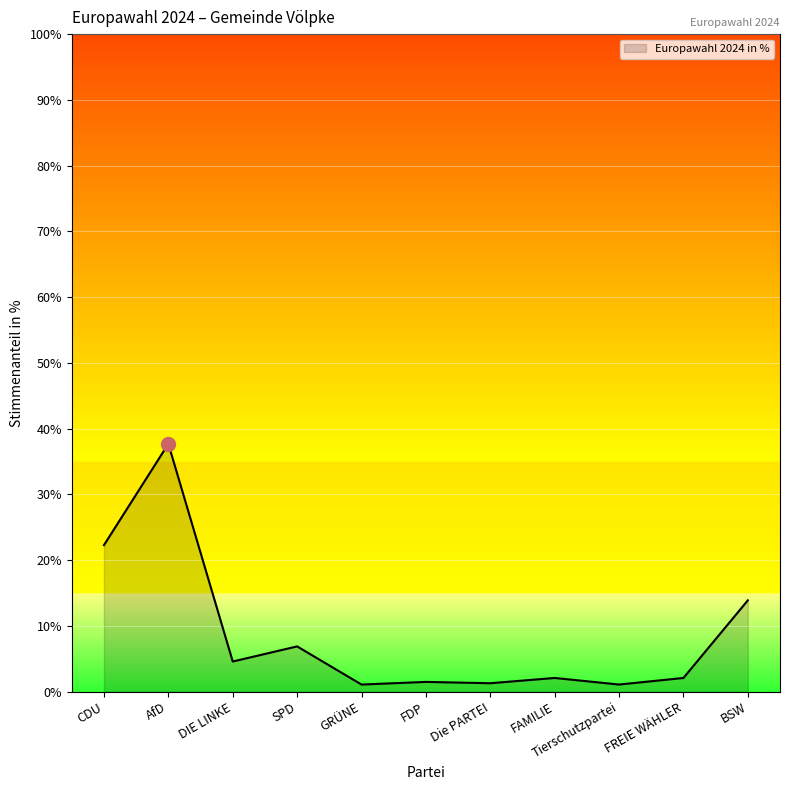

Count the number of categories in the chart.

11